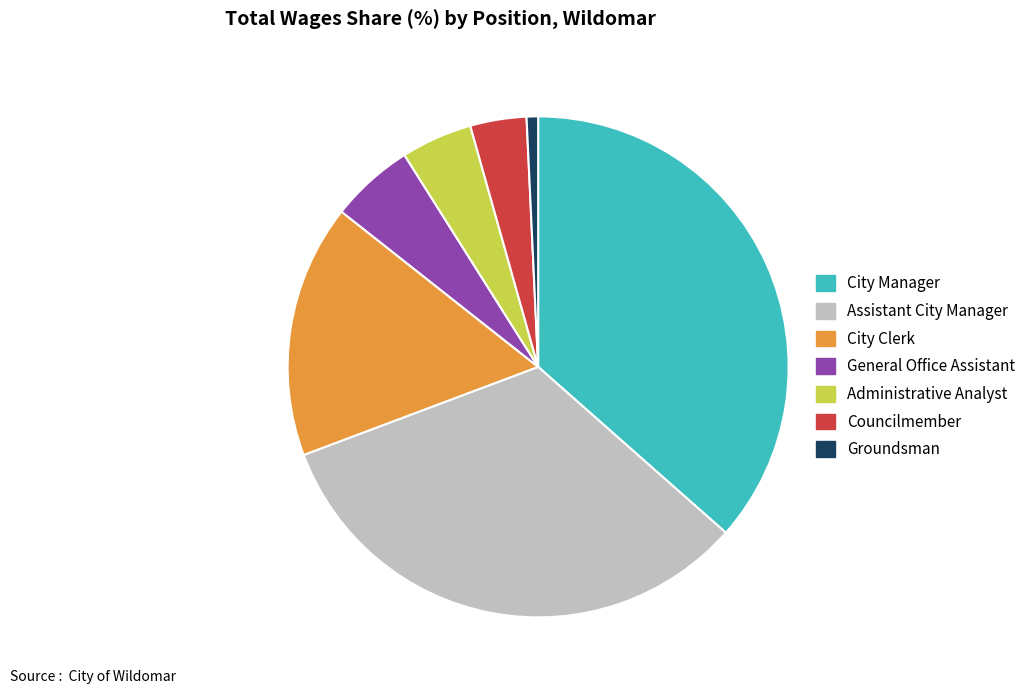

What is the ratio of the value at Assistant City Manager to the value at General Office Assistant?

6.1